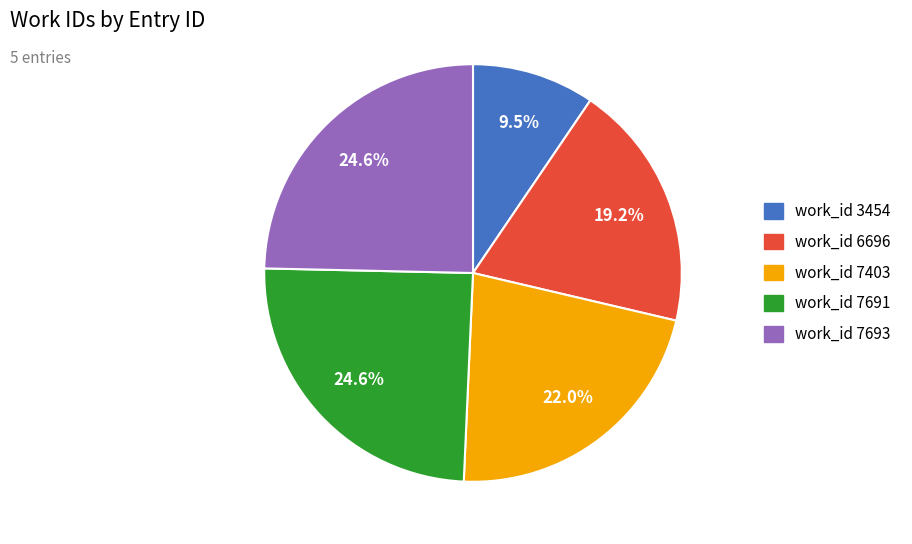

To the nearest percent, what is the average slice percentage?

20%